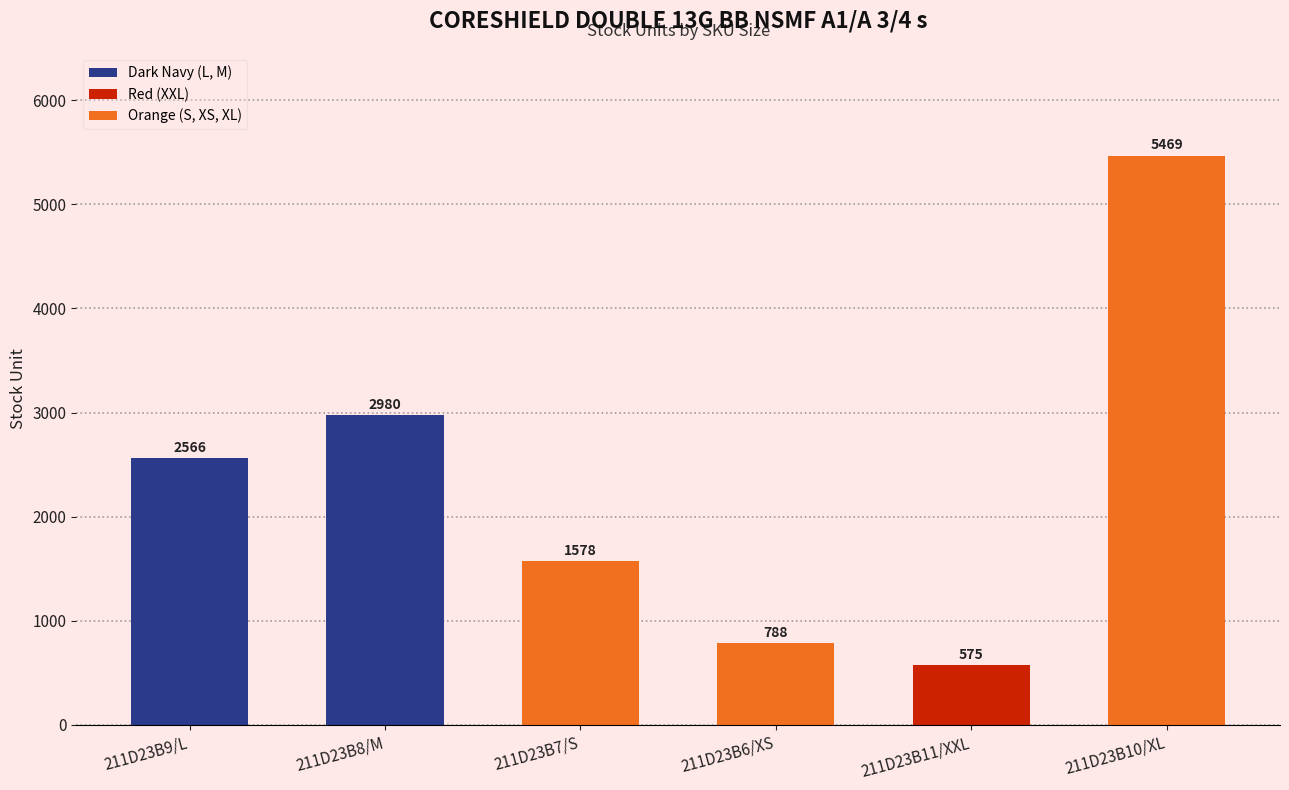

What is the difference between the maximum and minimum values?

4894